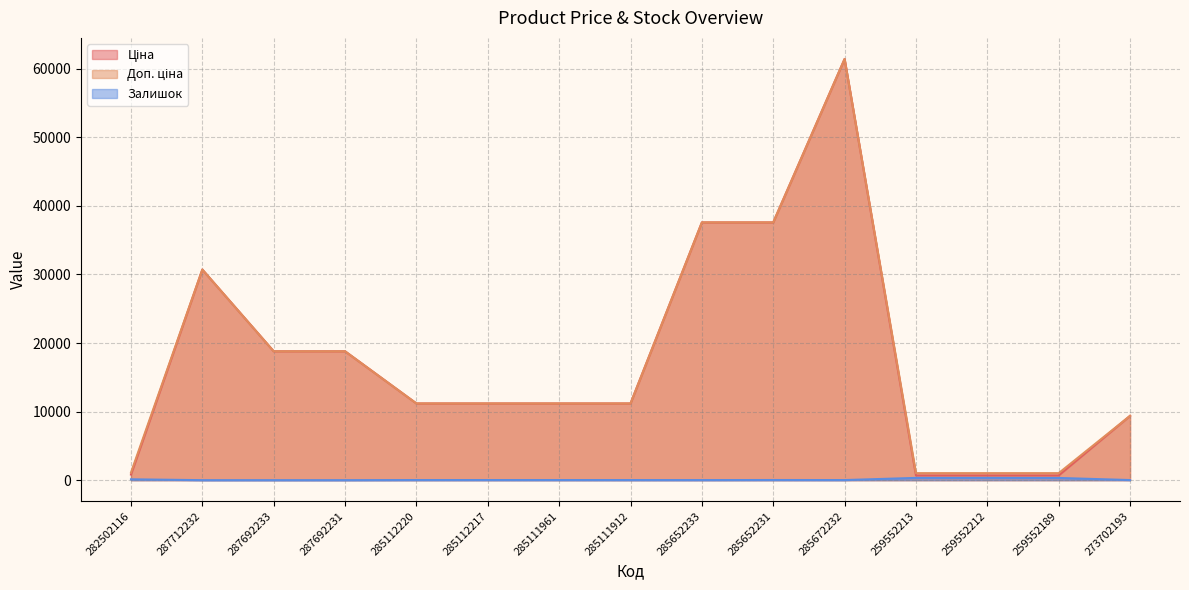

True or false: Доп. ціна and Залишок cross at least once.

False